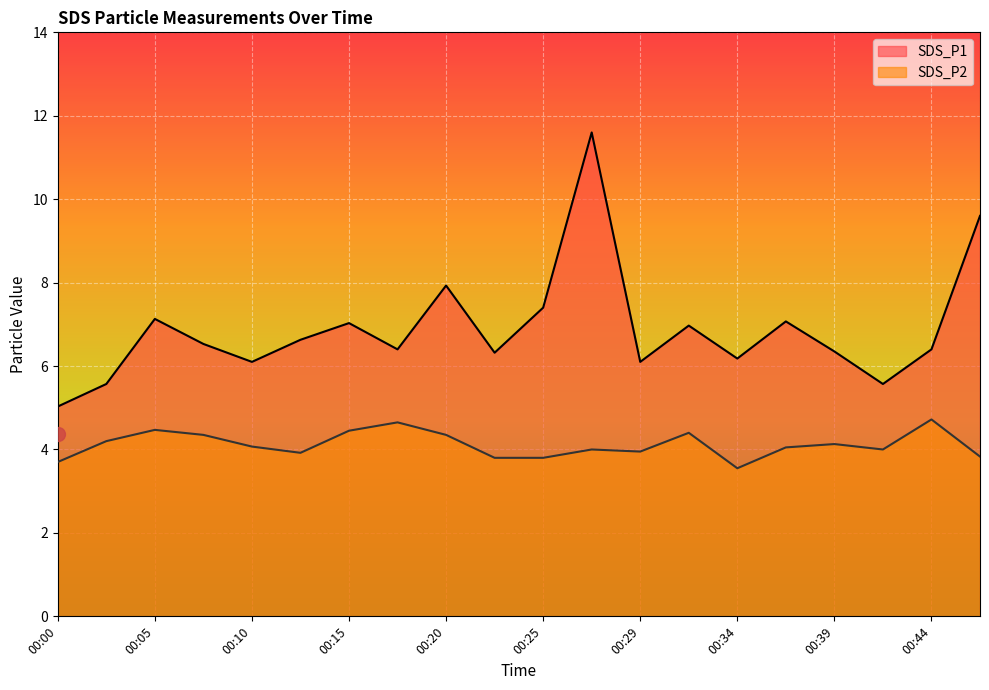

What value does the SDS_P1 series have at 00:34?

6.2